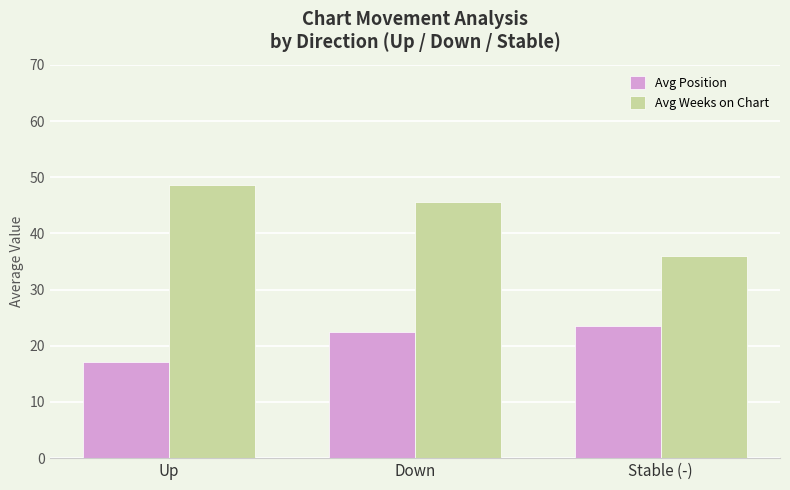

Reading left to right, what are all the values shown in this chart?

Avg Position: 17.2	22.5	23.6
Avg Weeks on Chart: 48.6	45.6	35.9